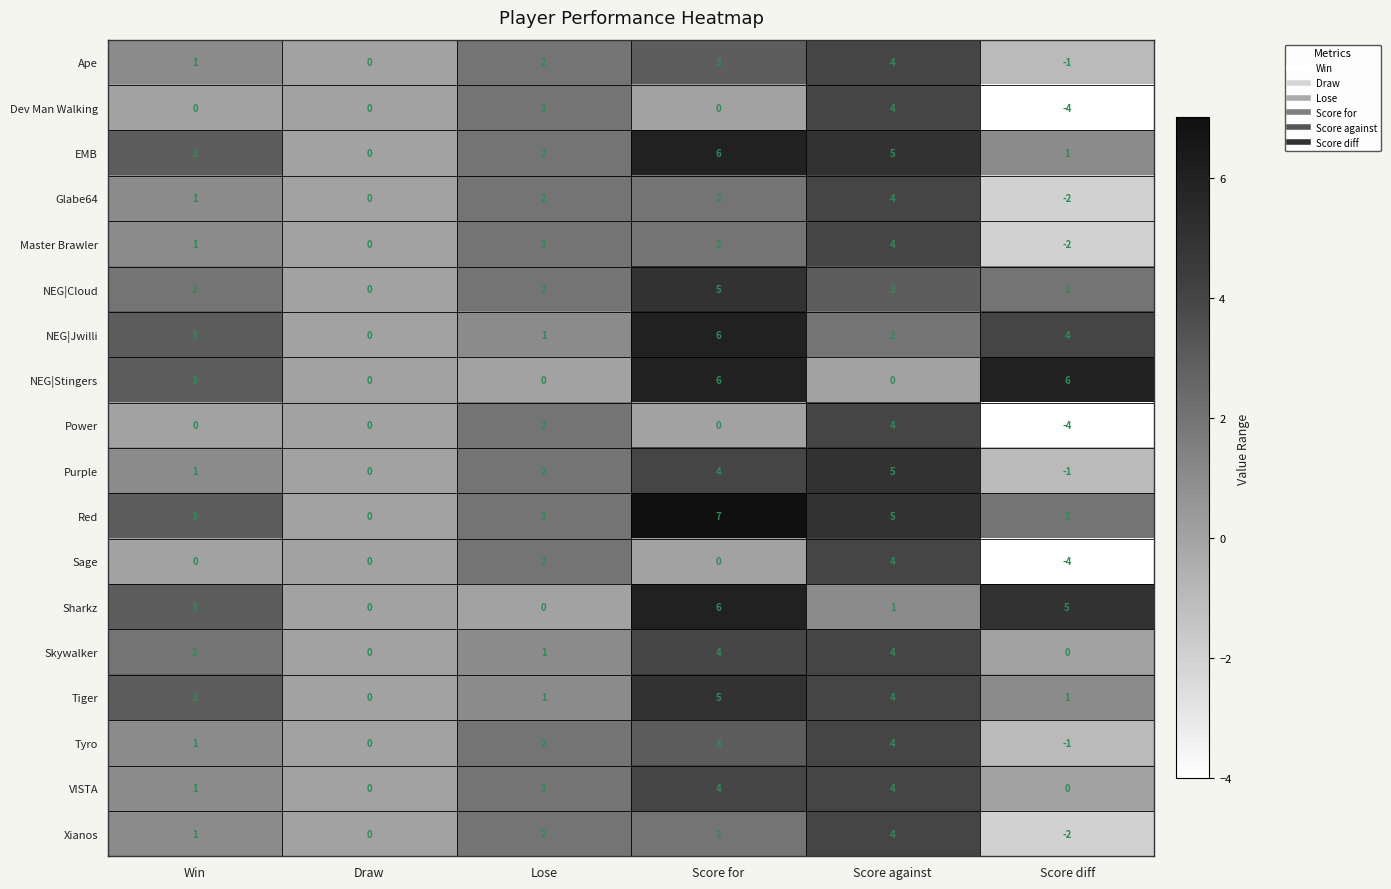

How many series are shown in this chart?

18